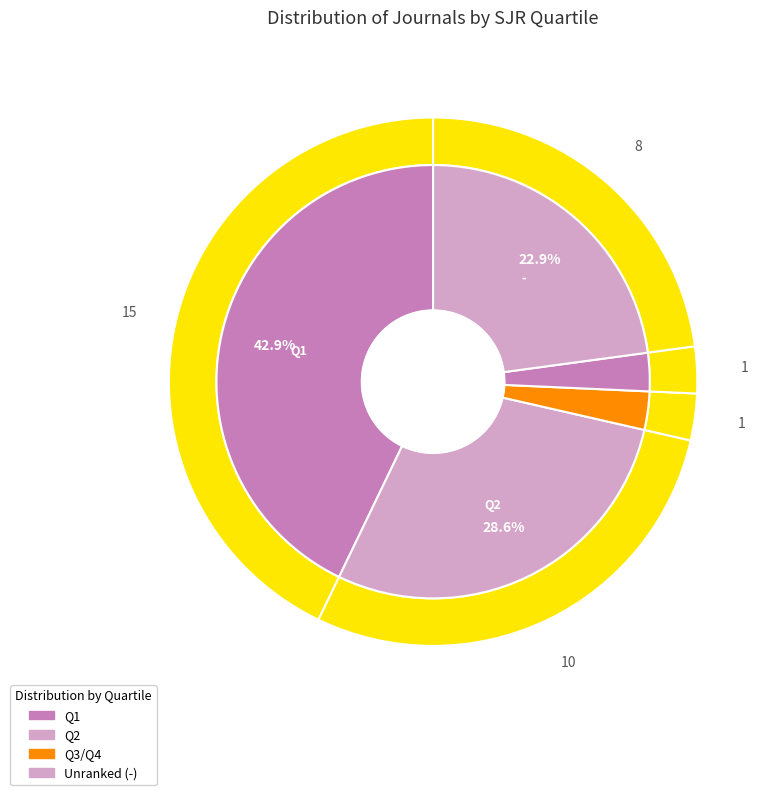

Which slice is the largest?

Q1